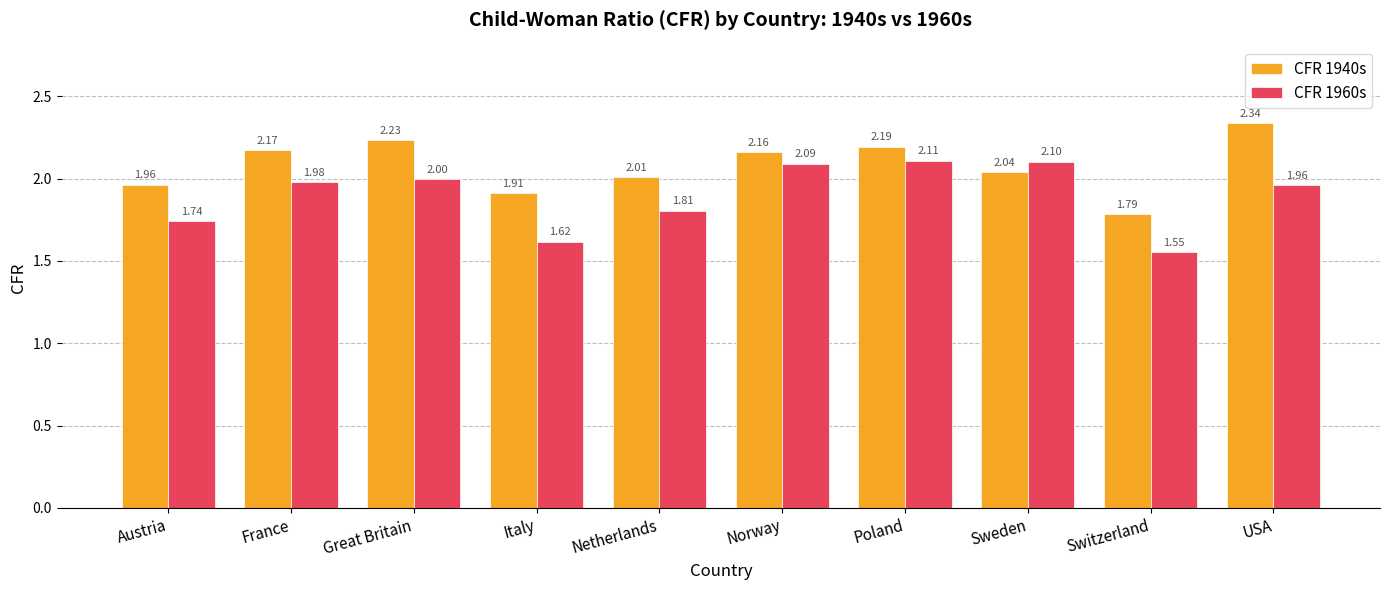

What is the difference between the maximum and minimum values in the CFR 1960s series?

0.6